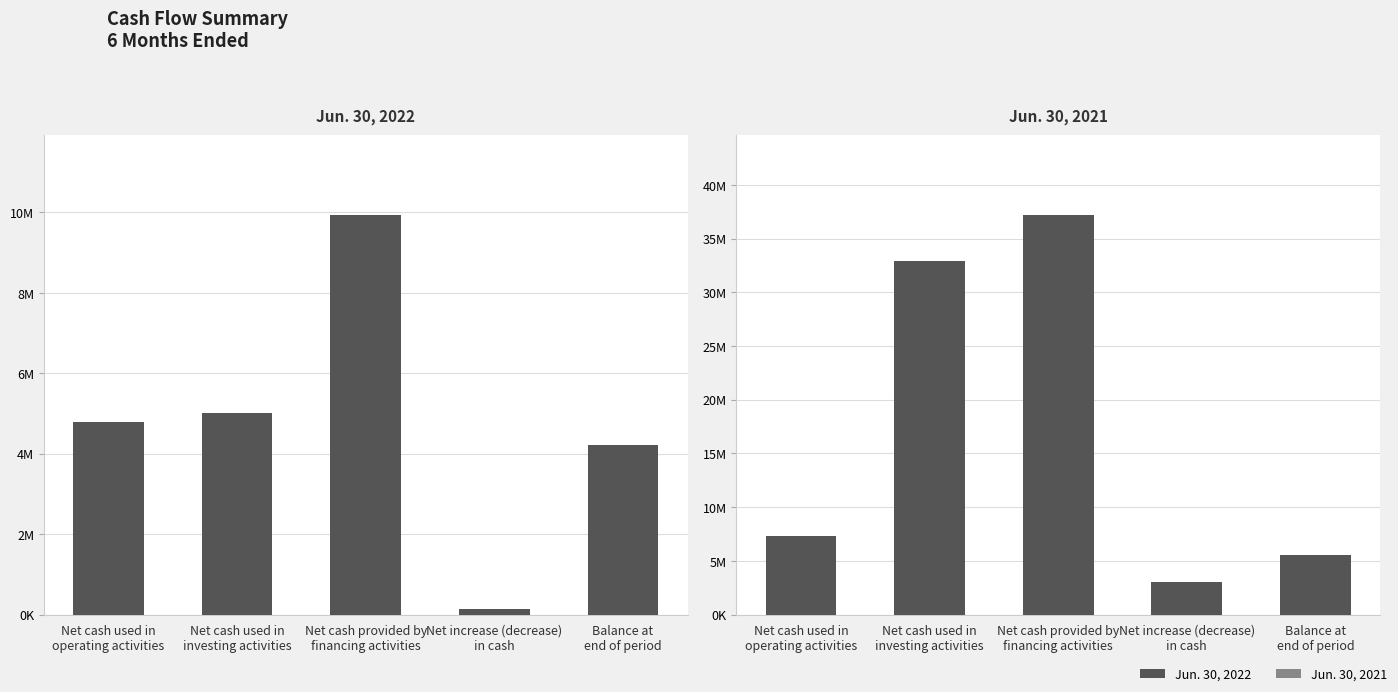

What is the minimum value for Jun. 30, 2022?

130624